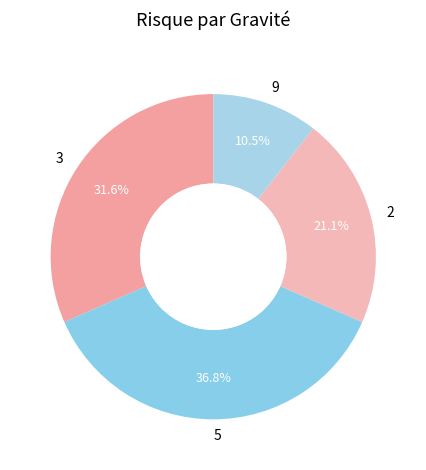

Which category has the biggest portion of the pie?

5